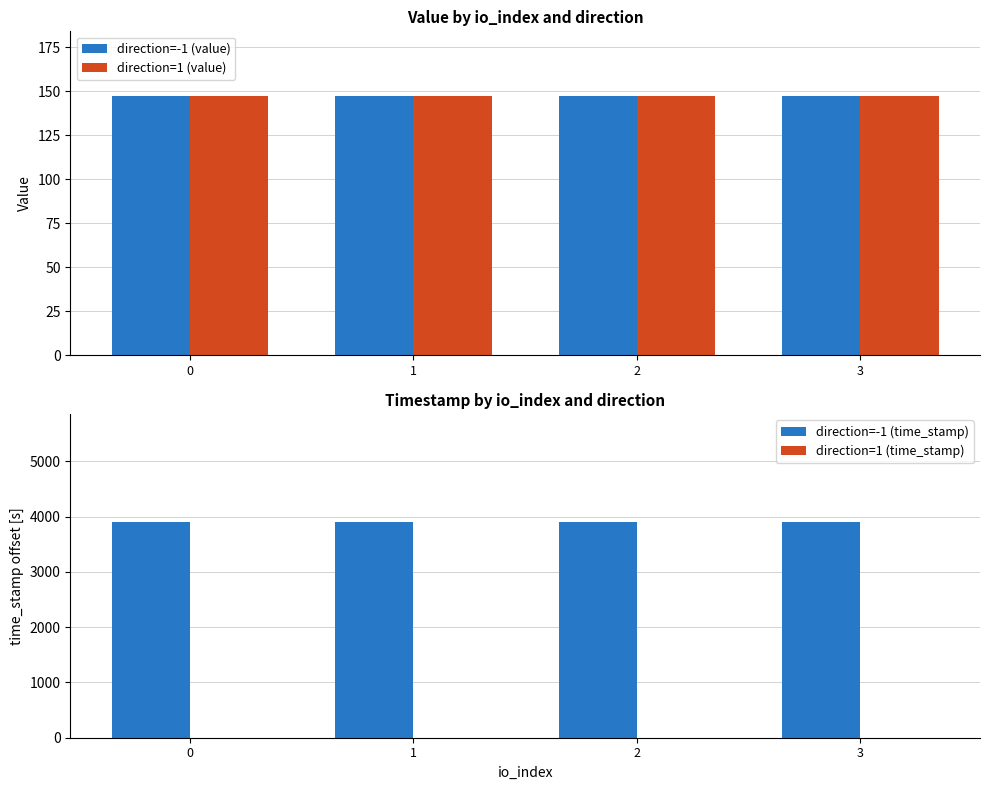

What are all the series names shown in the legend?

direction=-1 (value), direction=1 (value), direction=-1 (time_stamp), direction=1 (time_stamp)